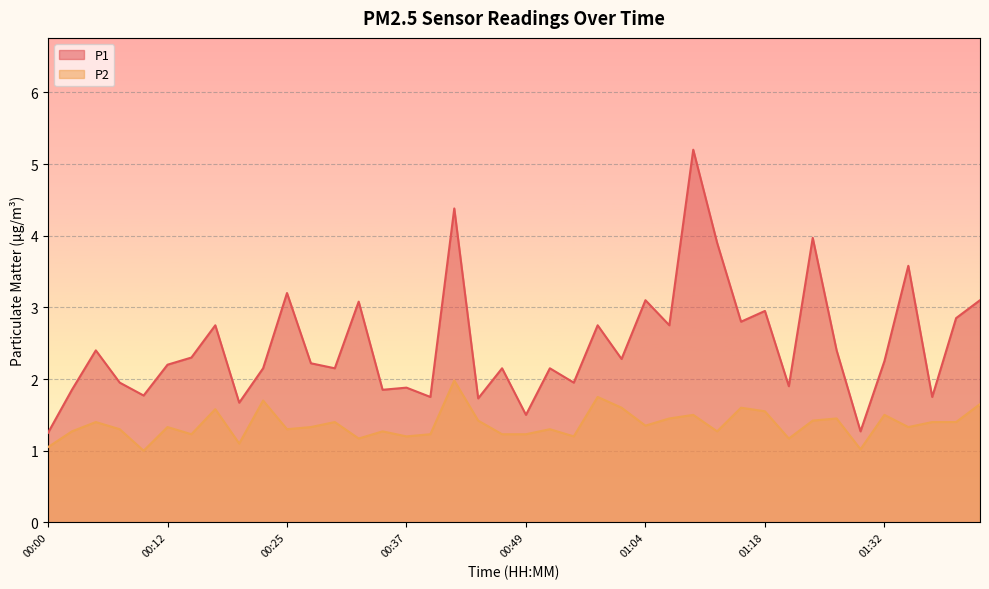

True or false: P1 has a value of 1.0 at 00:20.

False